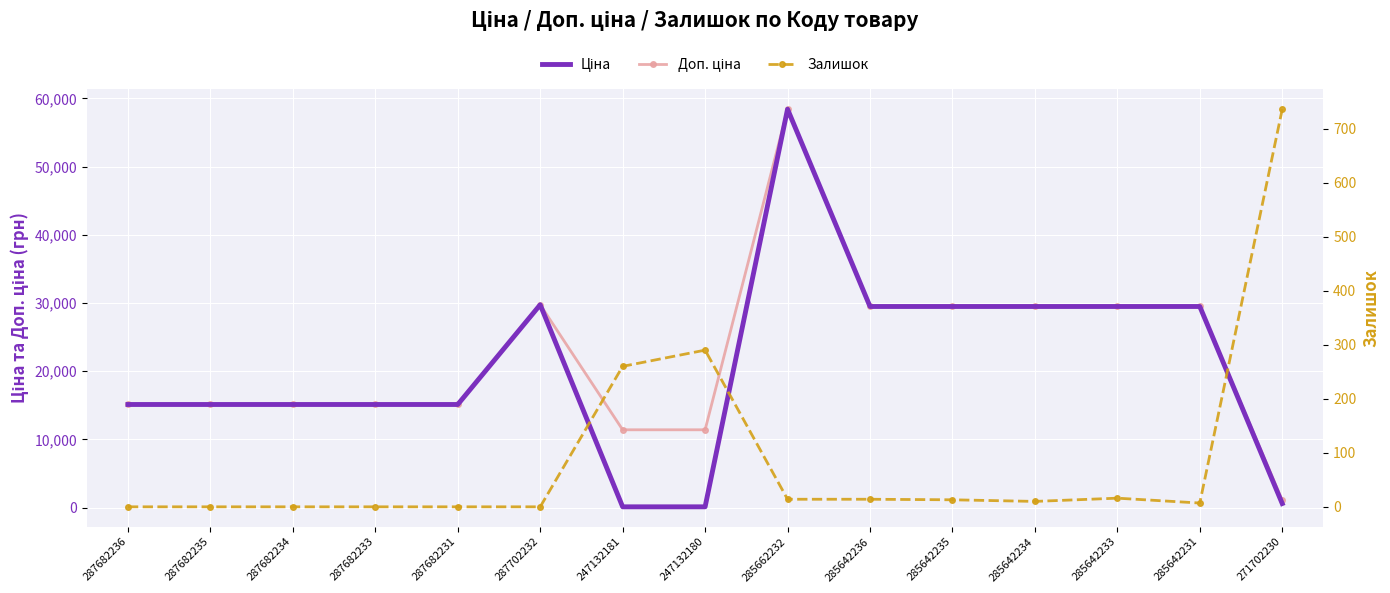

What is the value of the Доп. ціна point at the 6th from the left?

29747.2